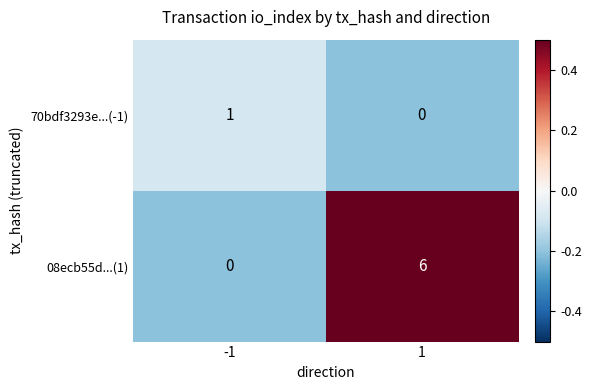

The value of 70bdf3293e...(-1) at 1 is 0. True or false?

True